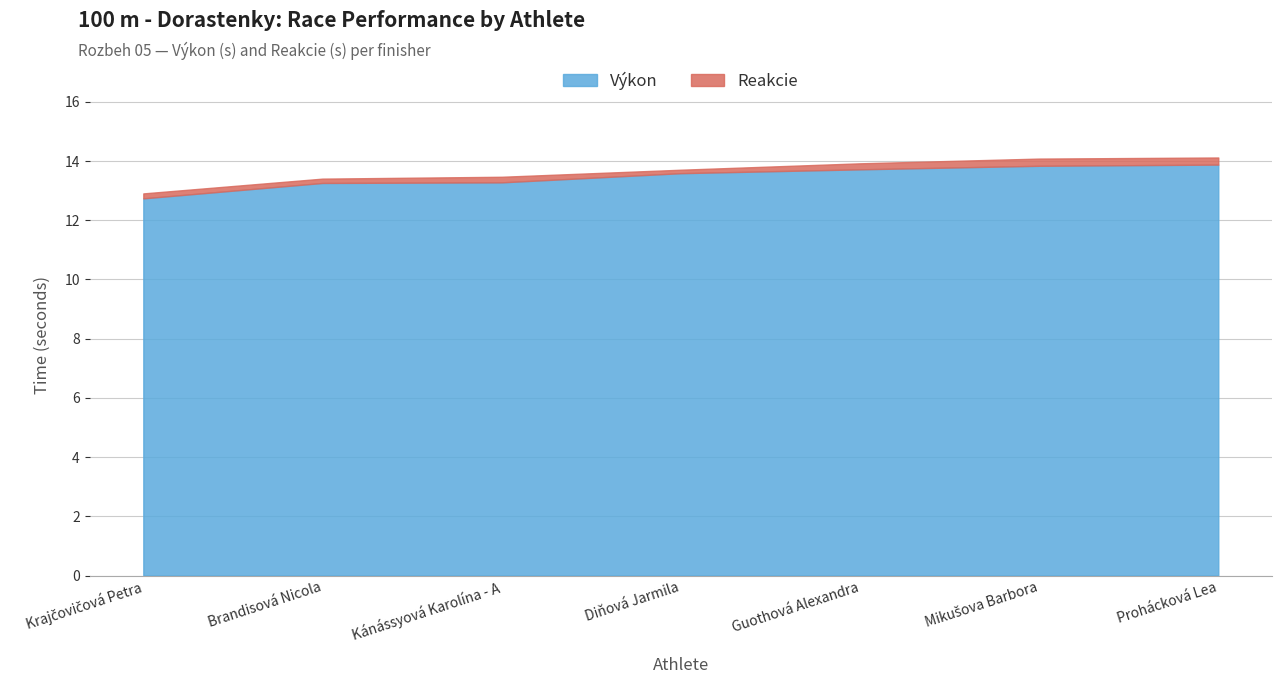

Which series has the largest total across all categories?

Výkon